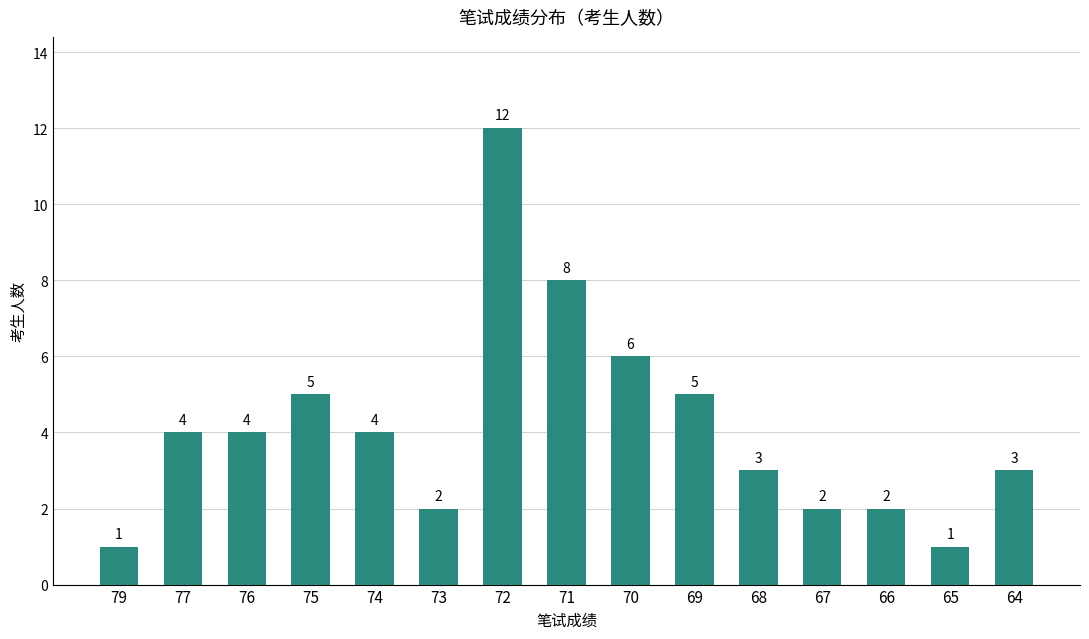

Reading right to left, transcribe all the data shown in this chart.

3	1	2	2	3	5	6	8	12	2	4	5	4	4	1